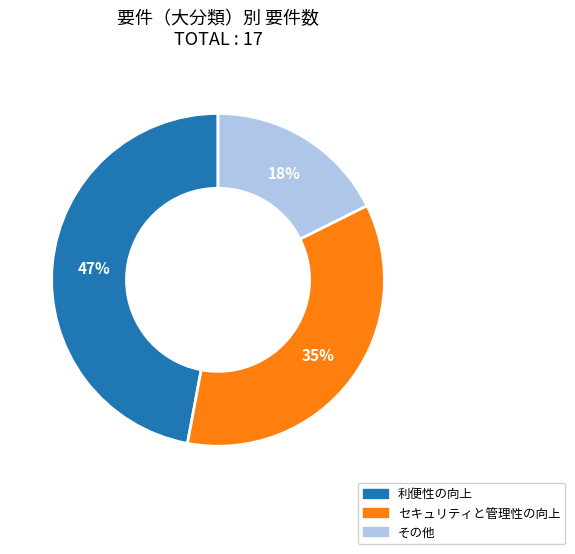

The その他 slice represents 5% of the pie. True or false?

False